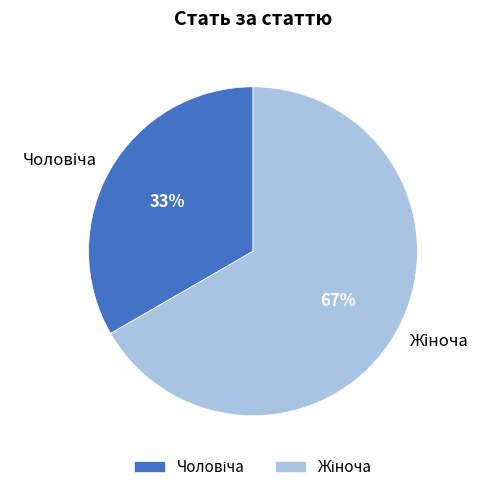

To the nearest percent, what is the average slice percentage?

50%